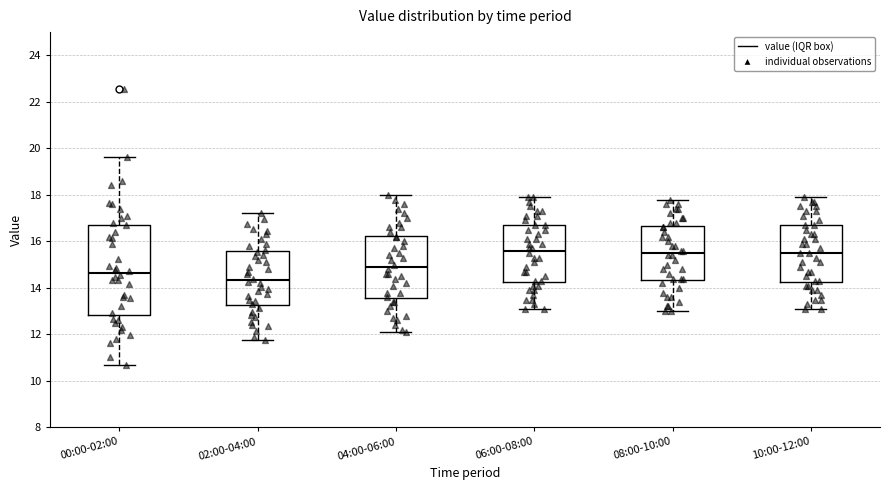

Reading left to right, read every box against the y-axis: the position of its median line, the range the box covers, and the ends of its whiskers. The values are not printed on the chart, so give them approximately, as read against the axis.

00:00-02:00: median 14.6, box 12.8 to 16.8, whiskers 10.6 to 19.6
02:00-04:00: median 14.4, box 13.2 to 15.6, whiskers 11.8 to 17.2
04:00-06:00: median 15.0, box 13.6 to 16.2, whiskers 12.2 to 18.0
06:00-08:00: median 15.6, box 14.2 to 16.8, whiskers 13.2 to 18.0
08:00-10:00: median 15.6, box 14.4 to 16.6, whiskers 13.0 to 17.8
10:00-12:00: median 15.6, box 14.2 to 16.8, whiskers 13.2 to 18.0